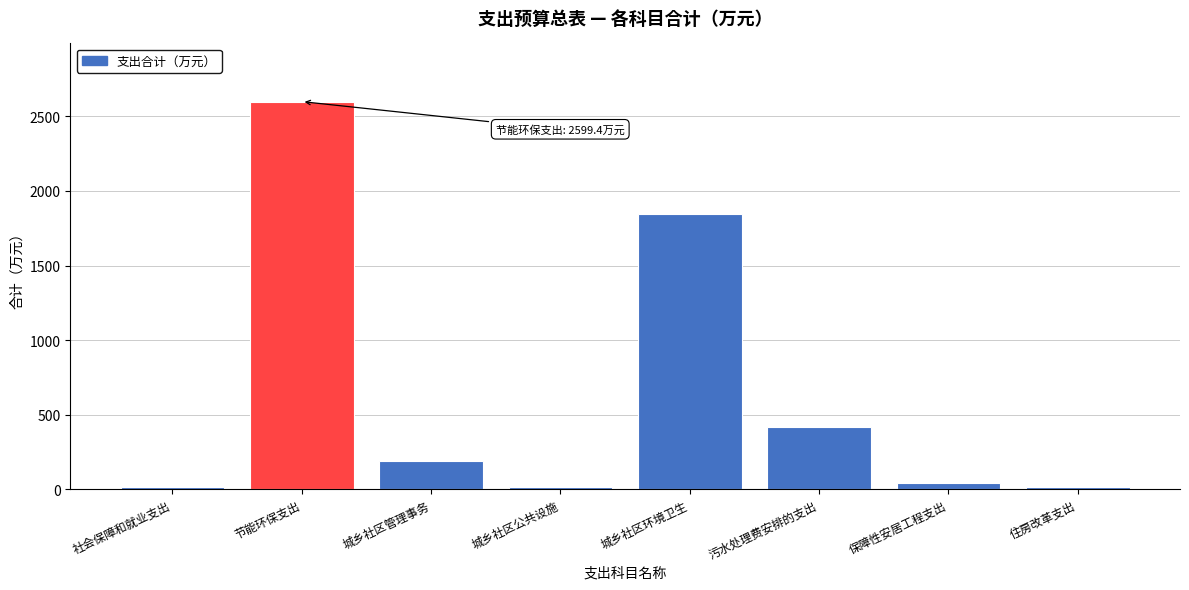

What is the label of the 4th bar from the right?

城乡社区环境卫生